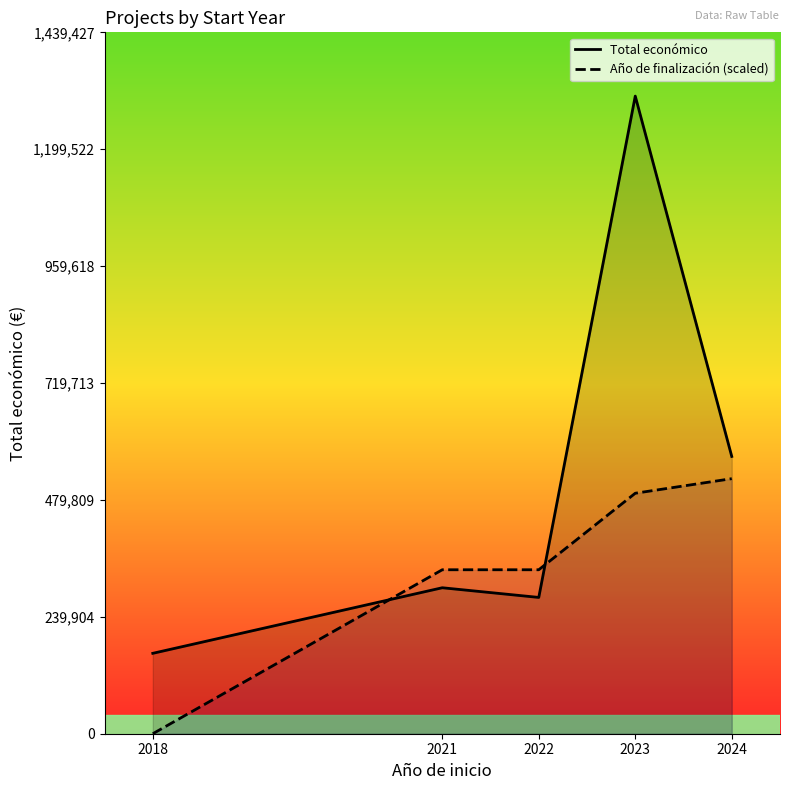

Reading left to right, list all the values displayed in this chart.

Total económico: 2018=165000.0	2021=299565.0	2022=279710.0	2023=1308570.0	2024=569050.0
Año de finalización (scaled): 2018=0.0	2021=336489.4	2022=336489.4	2023=493517.8	2024=523428.0